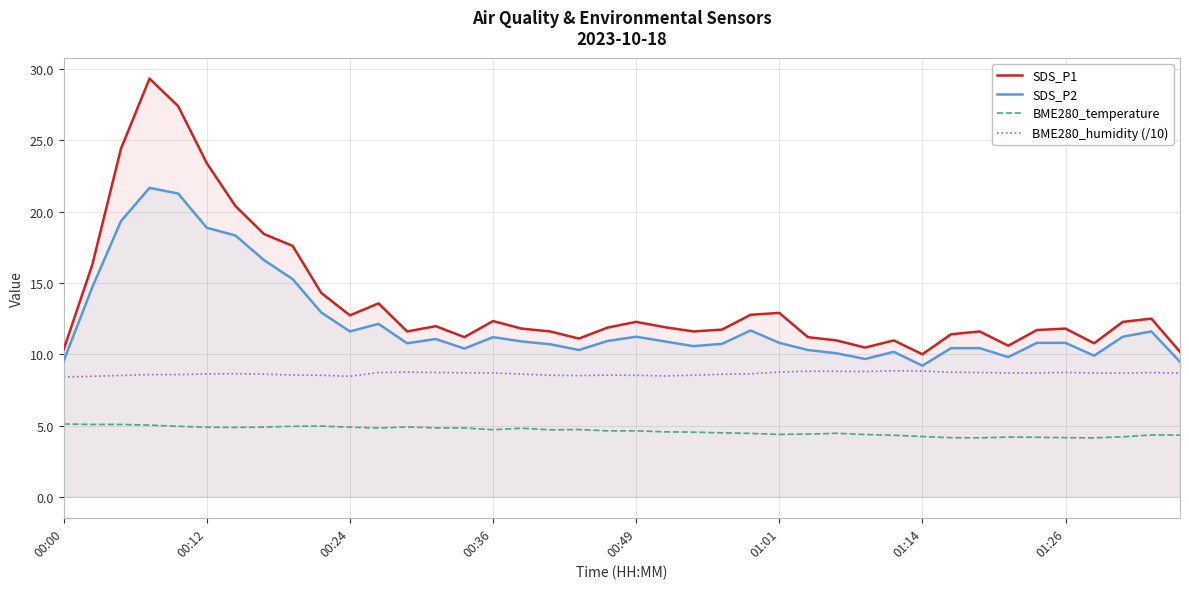

What are all the series names shown in the legend?

SDS_P1, SDS_P2, BME280_temperature, BME280_humidity (/10)